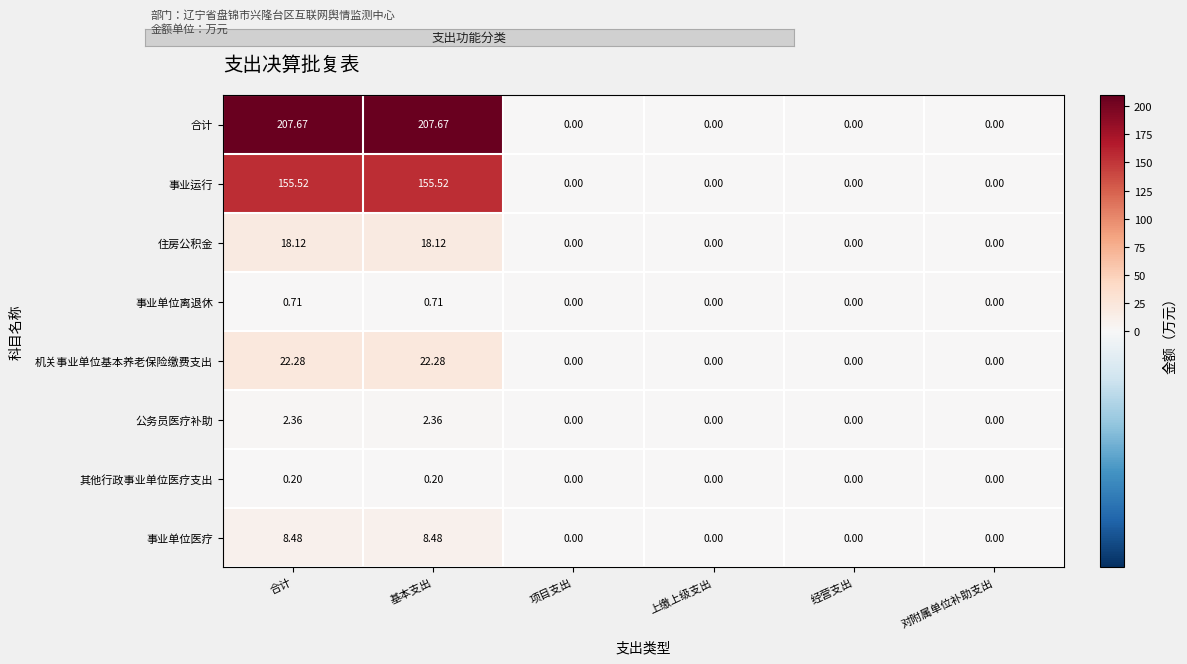

Which series has the widest spread of values?

合计